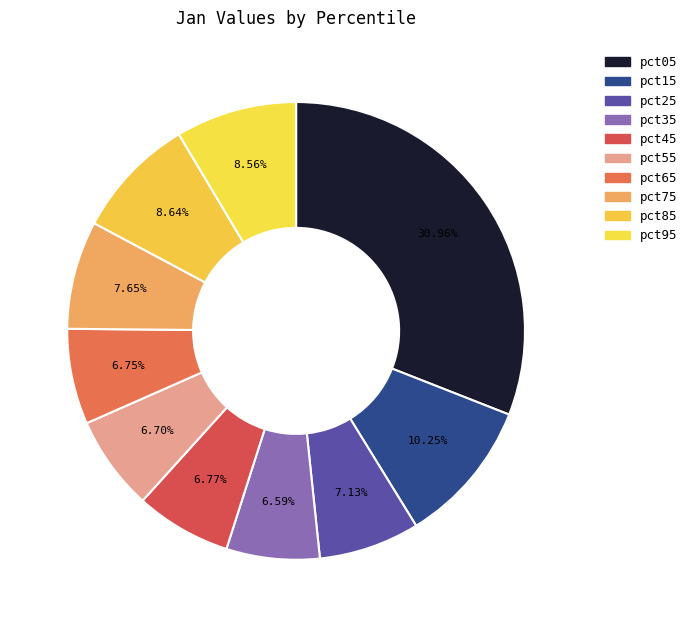

To the nearest percent, what is the difference between the largest and smallest slice percentages?

24%